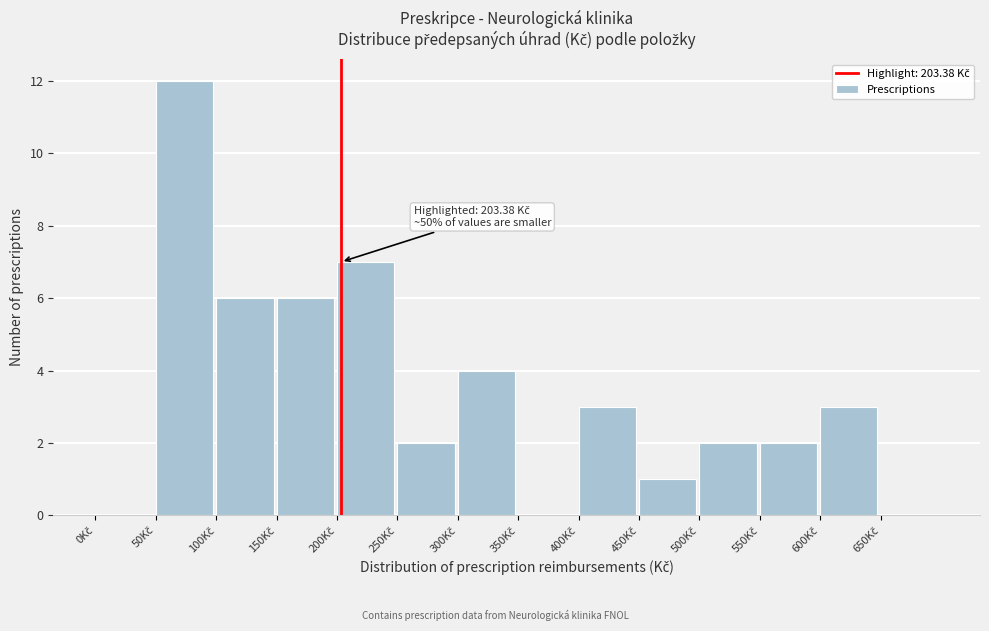

Over which range of the x-axis is the bar tallest?

50 to 100